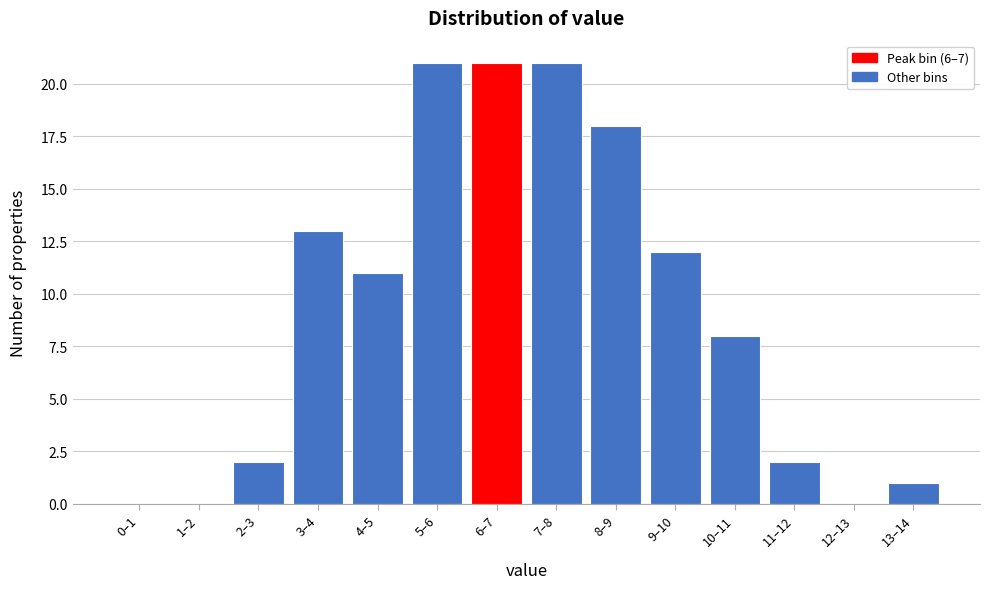

What is the greatest value displayed?

21